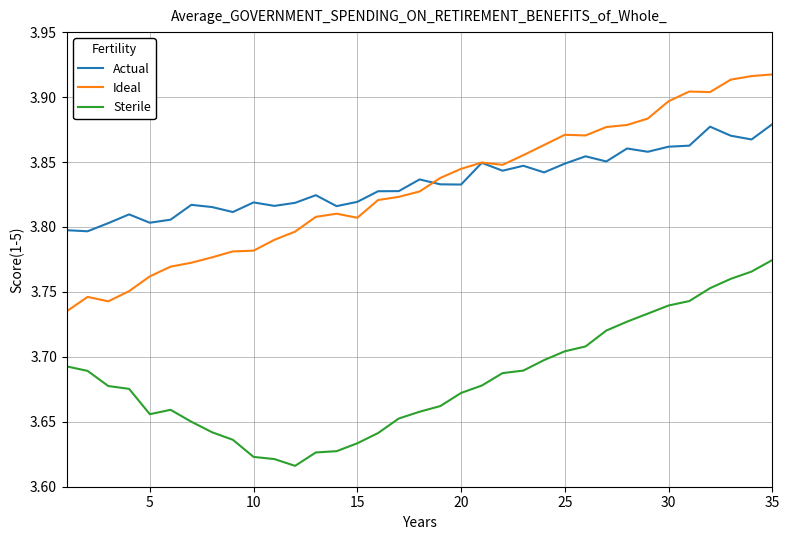

Which series has the largest range (max minus min)?

Ideal